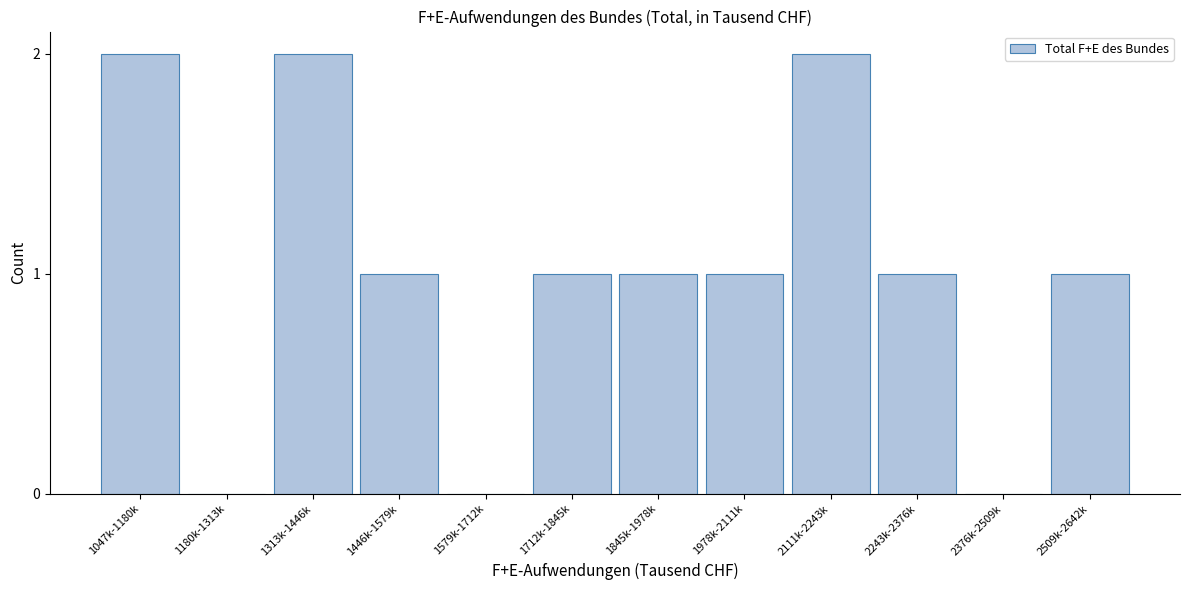

Reading right to left, transcribe all the data shown in this chart.

2509k-2642k=1	2376k-2509k=0	2243k-2376k=1	2111k-2243k=2	1978k-2111k=1	1845k-1978k=1	1712k-1845k=1	1579k-1712k=0	1446k-1579k=1	1313k-1446k=2	1180k-1313k=0	1047k-1180k=2